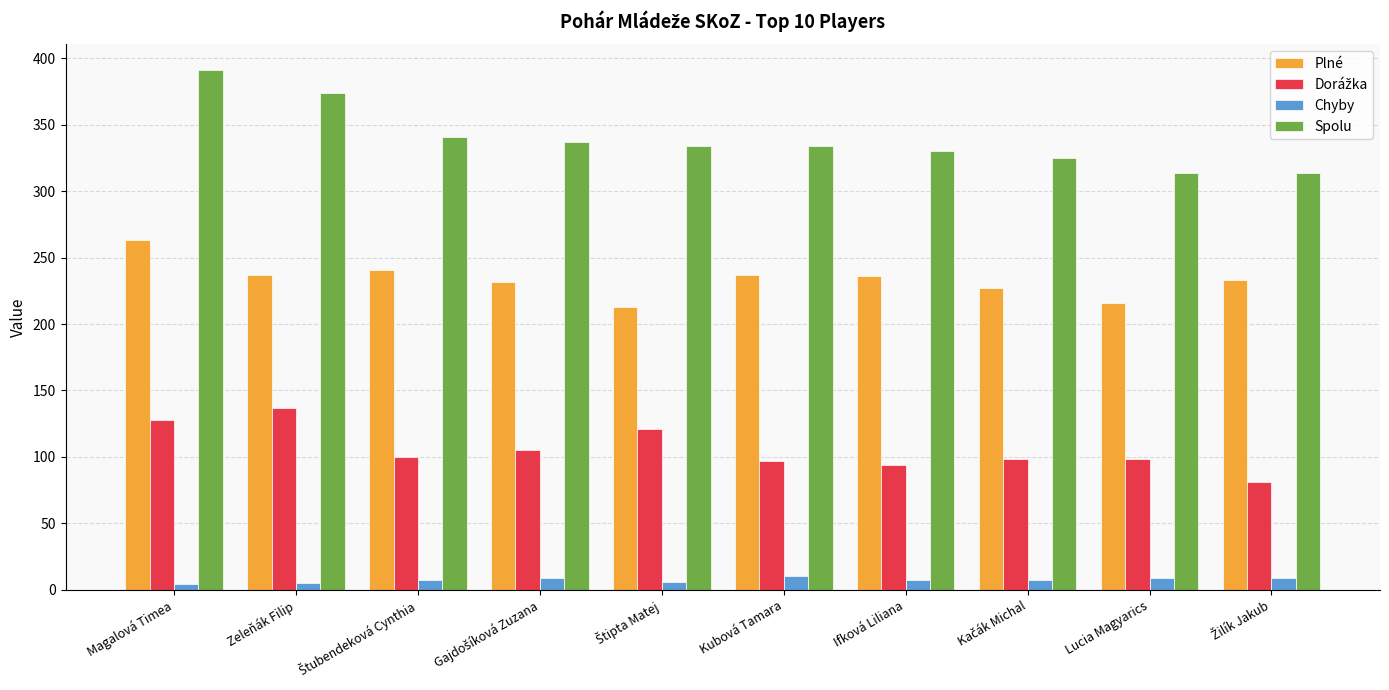

Count the number of categories in the chart.

10